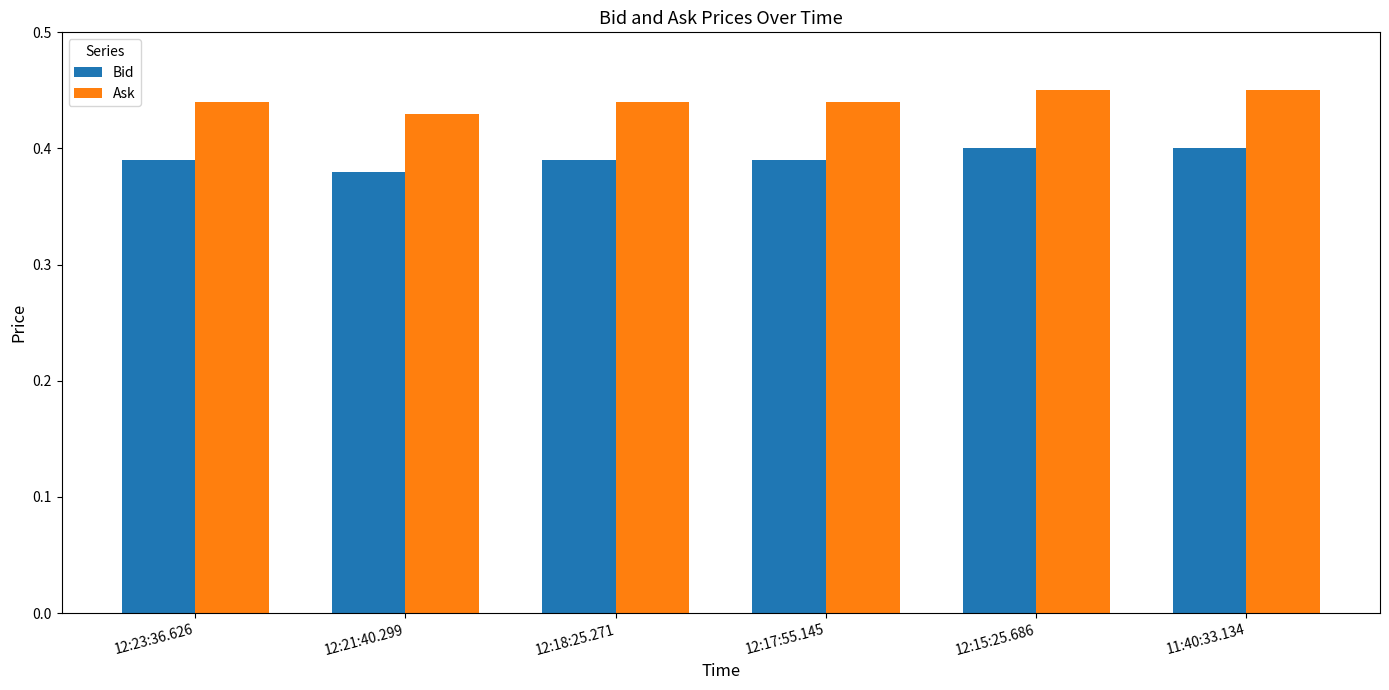

What position from the right is 12:17:55.145?

3